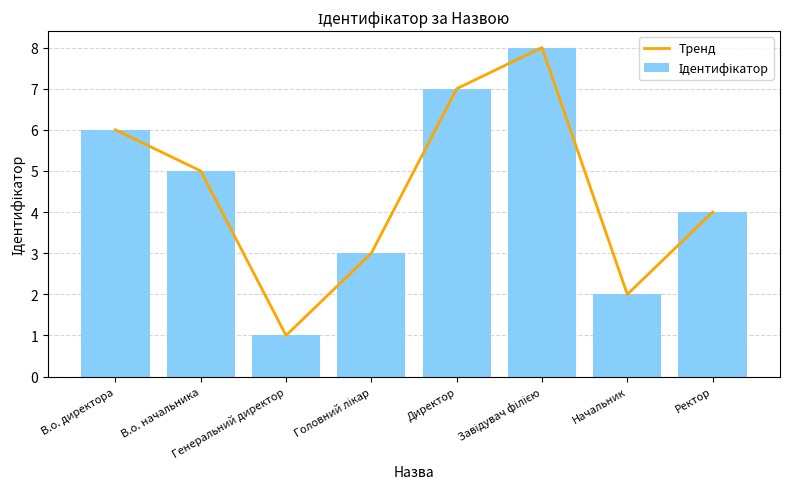

Reading left to right, what are all the values shown in this chart?

Тренд: 6	5	1	3	7	8	2	4
Ідентифікатор: 6	5	1	3	7	8	2	4